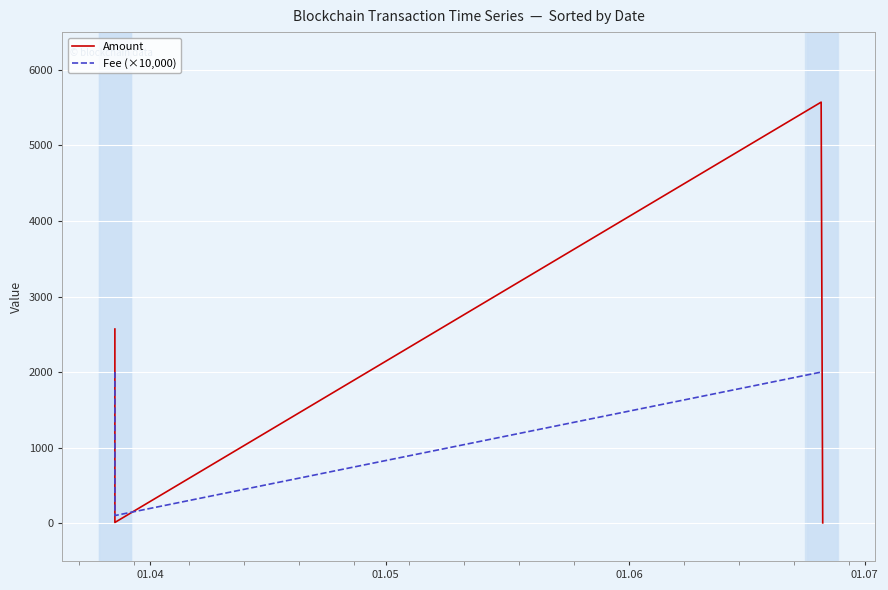

True or false: Amount has more than 0 interior local peaks.

True